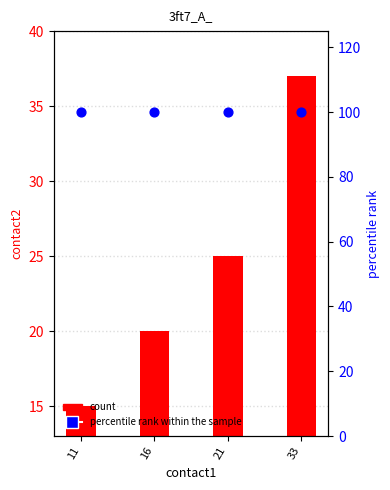

At how many categories does at least one series exceed 71?

4